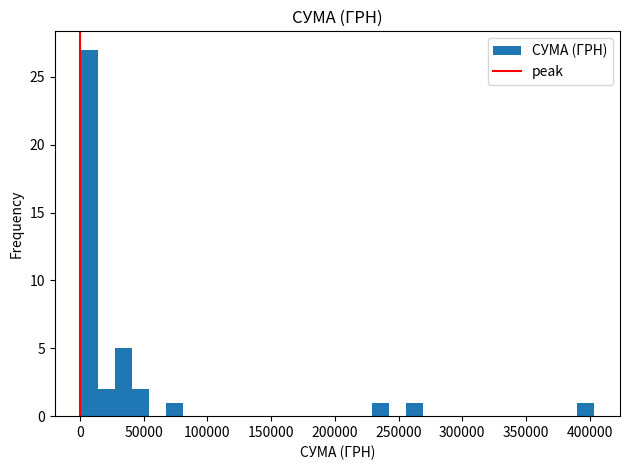

Around what value on the x-axis is the tallest bar? Give the approximate position of its centre, as read against the axis.

5000